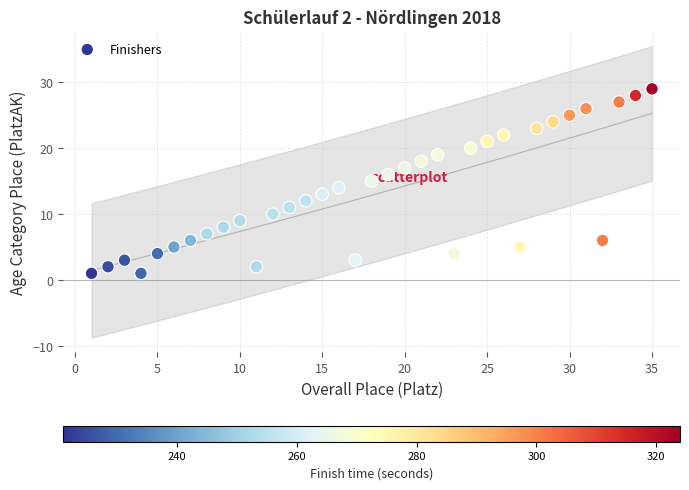

What is the range of X values (max minus min)?

34